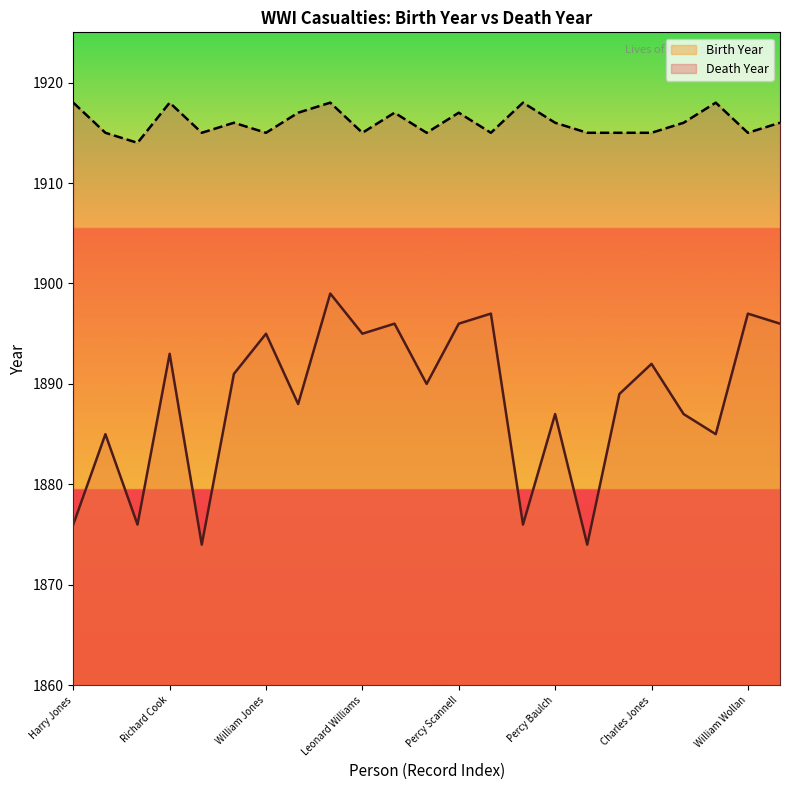

What are all the series names shown in the legend?

Birth Year, Death Year